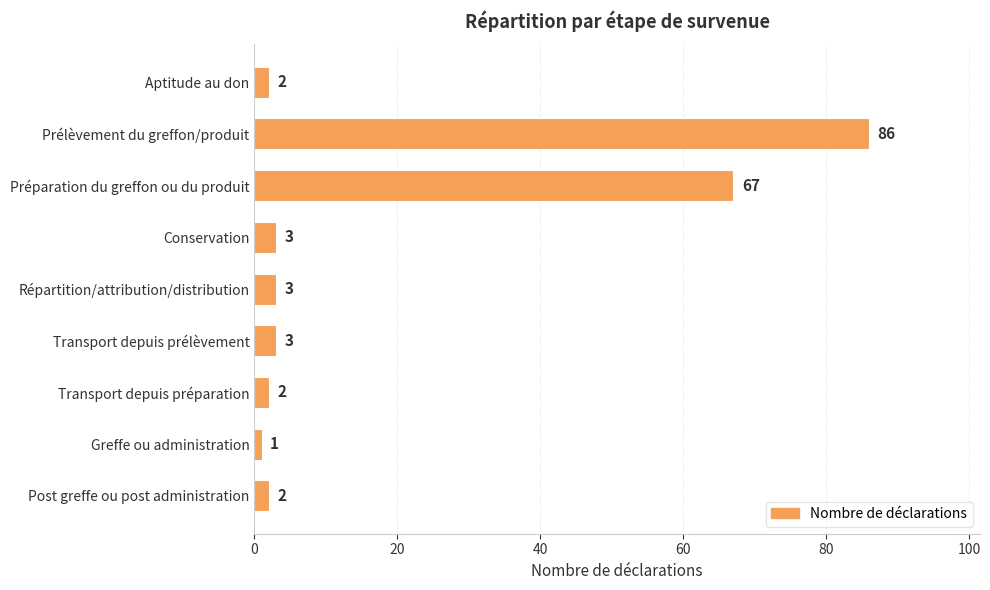

What is the maximum value shown in the chart?

86